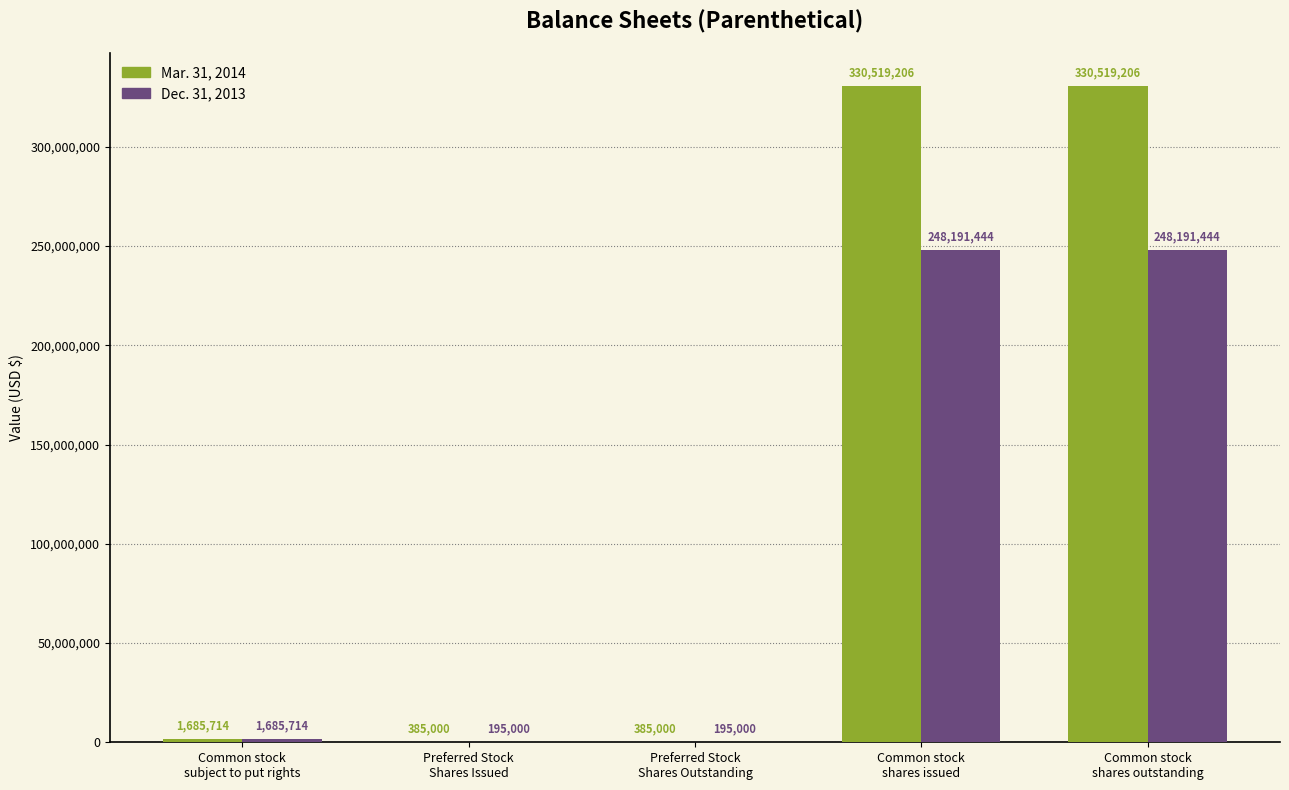

Is it true that Dec. 31, 2013 equals 248191444 at Common stock
shares outstanding?

True